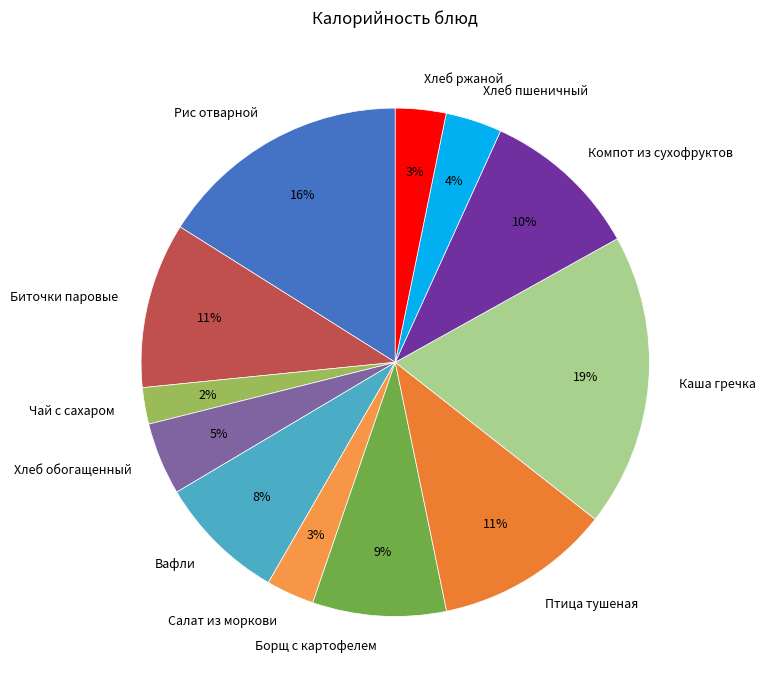

Is it true that Биточки паровые is 11% of the pie?

True